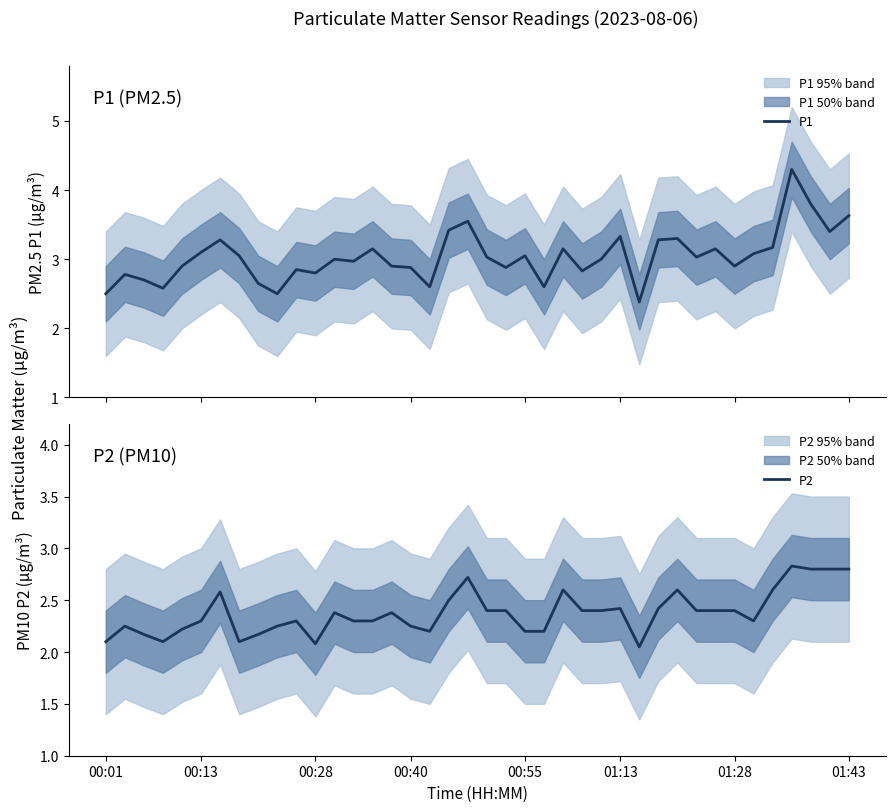

True or false: P2 and P1 intersect in this chart.

False